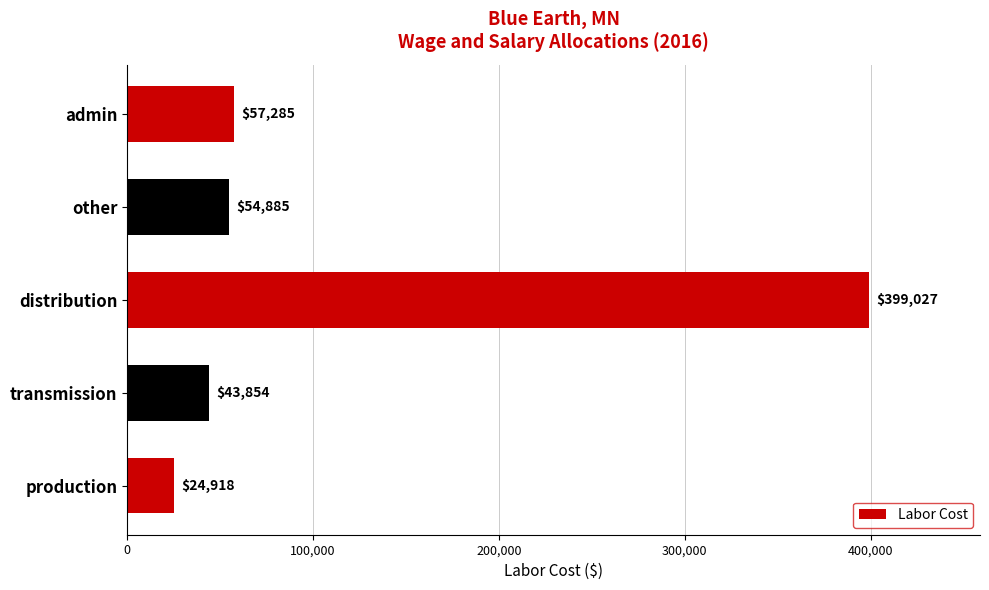

How many bars are there in total?

5